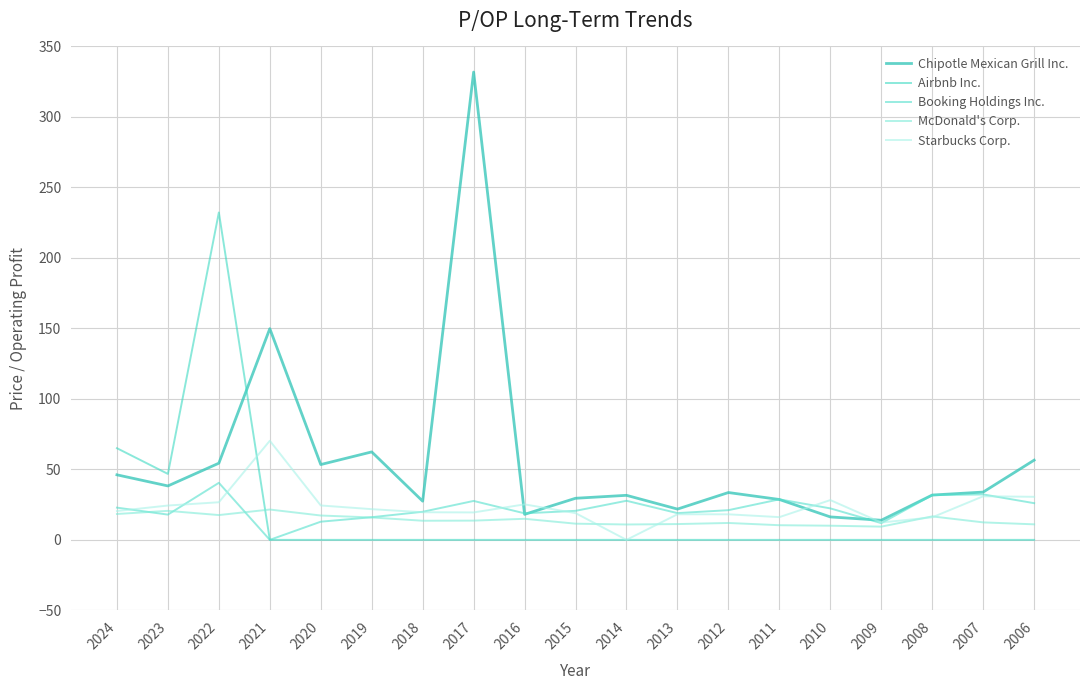

In McDonald's Corp., how many points are lower than both neighbors (excluding endpoints)?

4